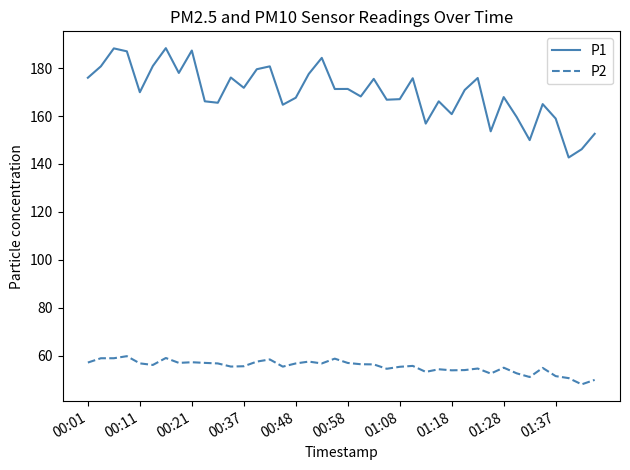

Which series has the largest total across all categories?

P1